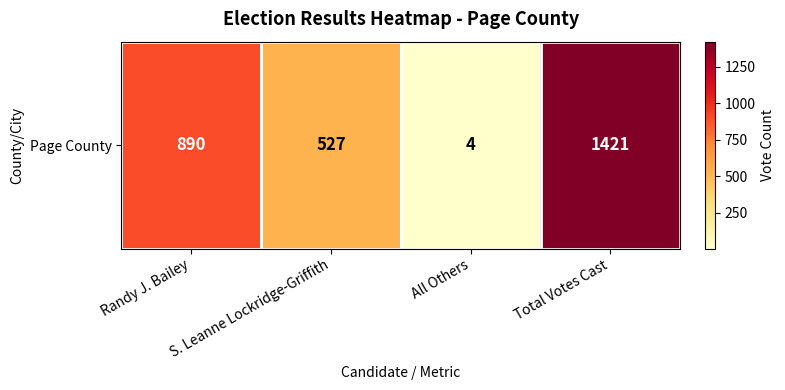

What is the difference between the maximum and minimum values?

1417